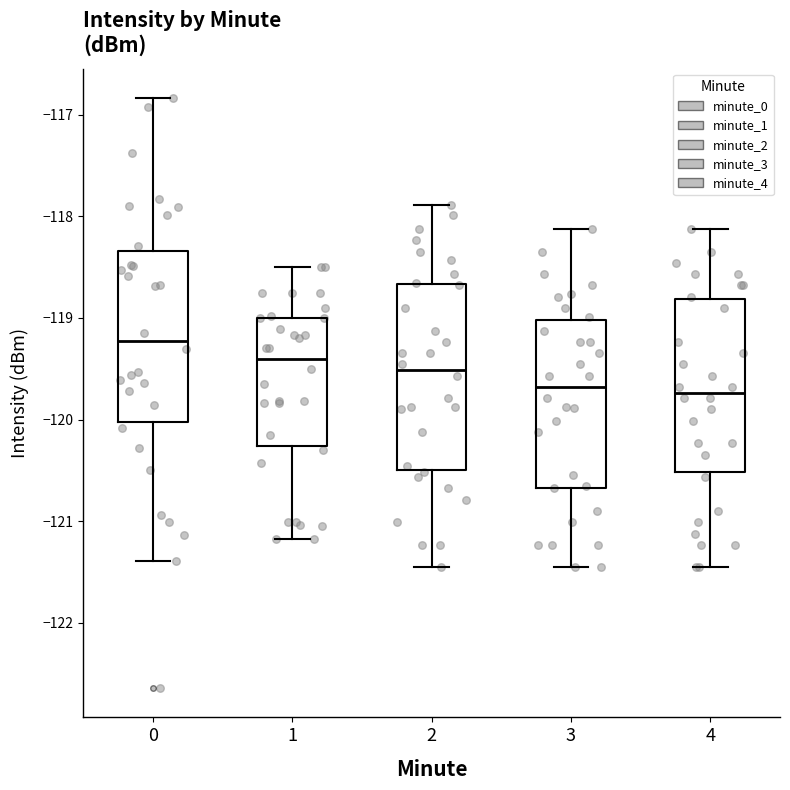

Reading left to right, read every box against the y-axis: the position of its median line, the range the box covers, and the ends of its whiskers. The values are not printed on the chart, so give them approximately, as read against the axis.

0: median -119.2, box -120.0 to -118.3, whiskers -121.4 to -116.8
1: median -119.4, box -120.3 to -119.0, whiskers -121.2 to -118.5
2: median -119.5, box -120.5 to -118.7, whiskers -121.5 to -117.9
3: median -119.7, box -120.7 to -119.0, whiskers -121.5 to -118.1
4: median -119.7, box -120.5 to -118.8, whiskers -121.5 to -118.1